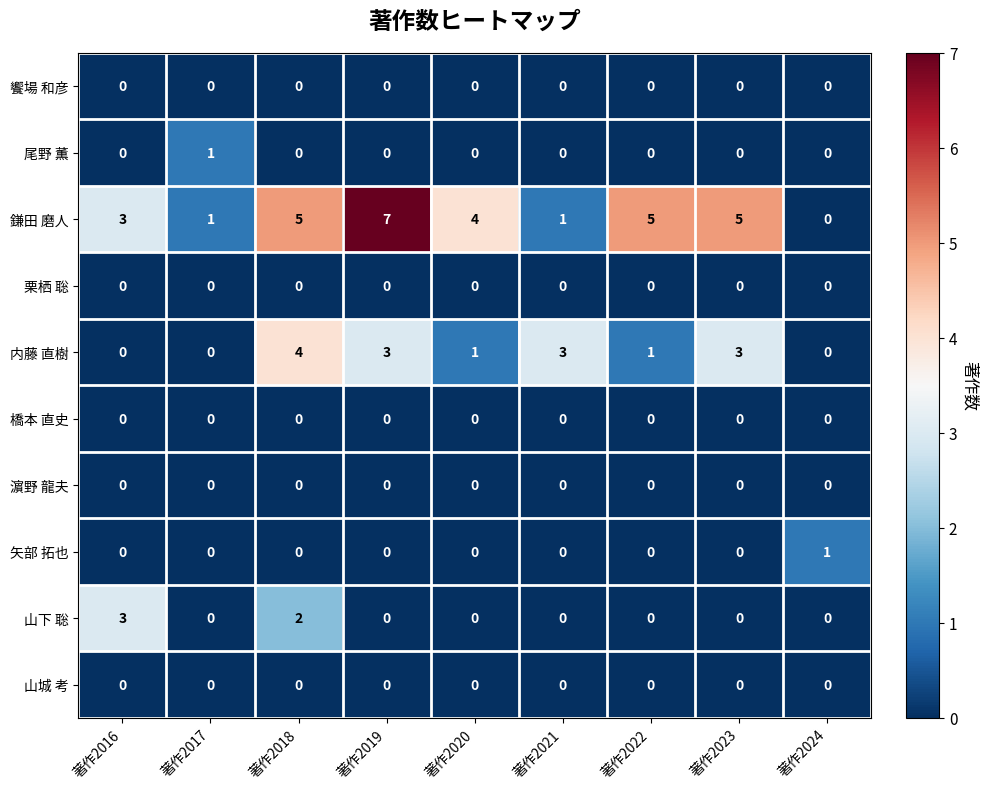

Count the 山下 聡 values in the range 0 to 1.

7